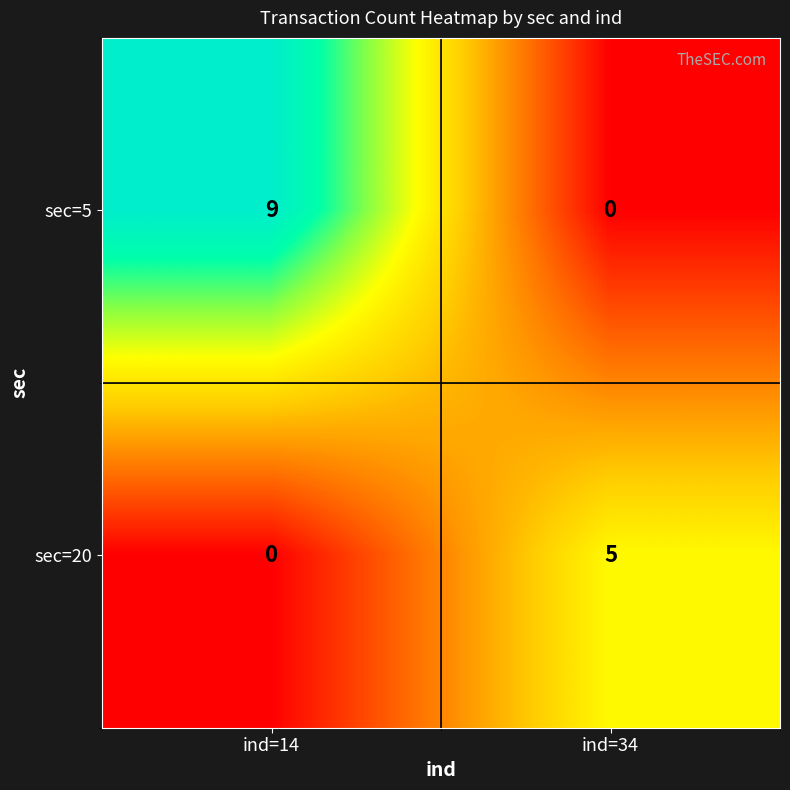

At which category is the sum across all series the highest?

ind=14